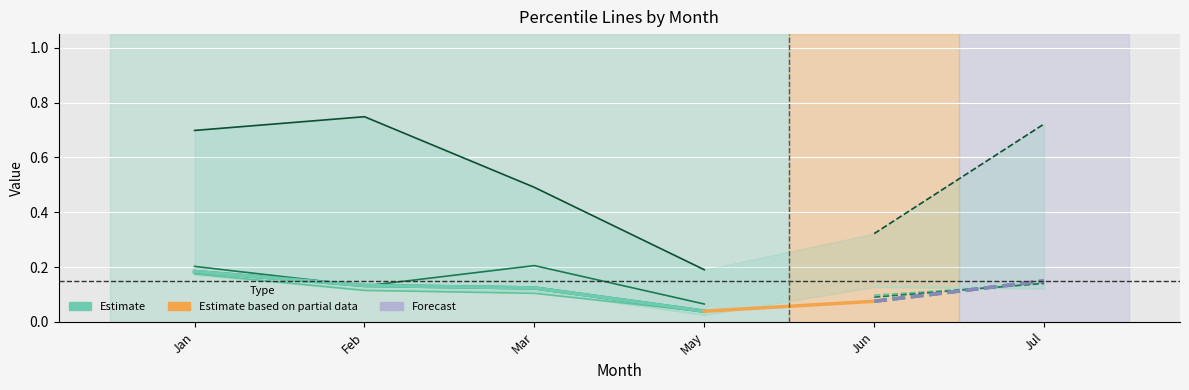

List the labels in order of pct25 value, largest first.

Jan, Jul, Feb, Mar, Jun, May